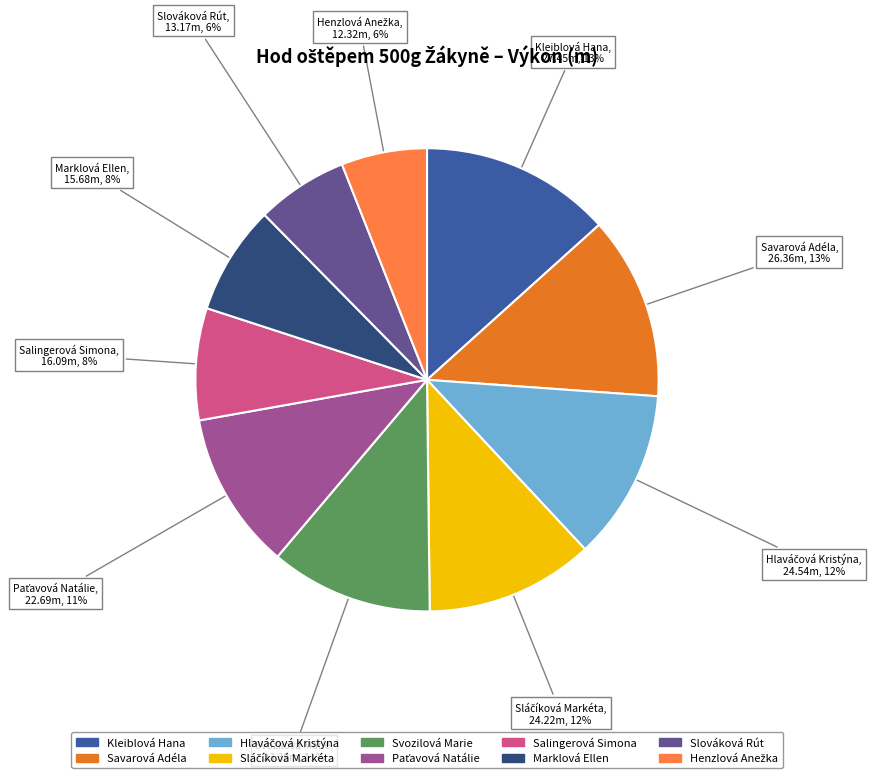

To the nearest percent, what is the average slice percentage?

10%